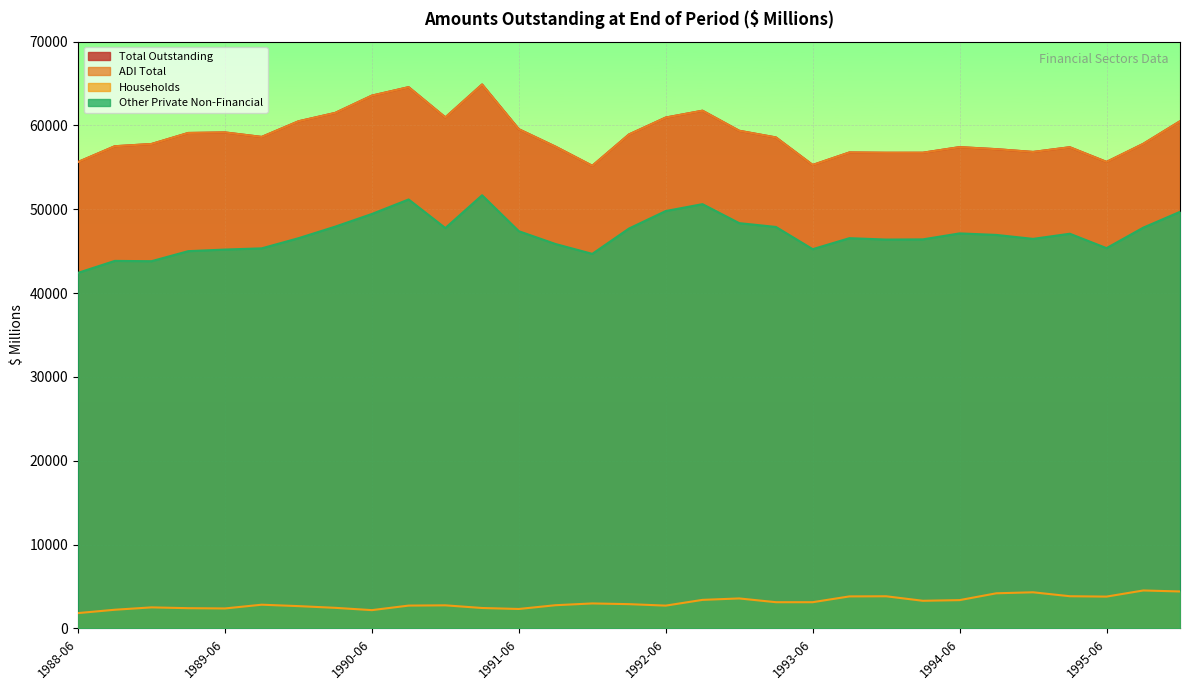

At which label is Households closest to 3174?

1993-03